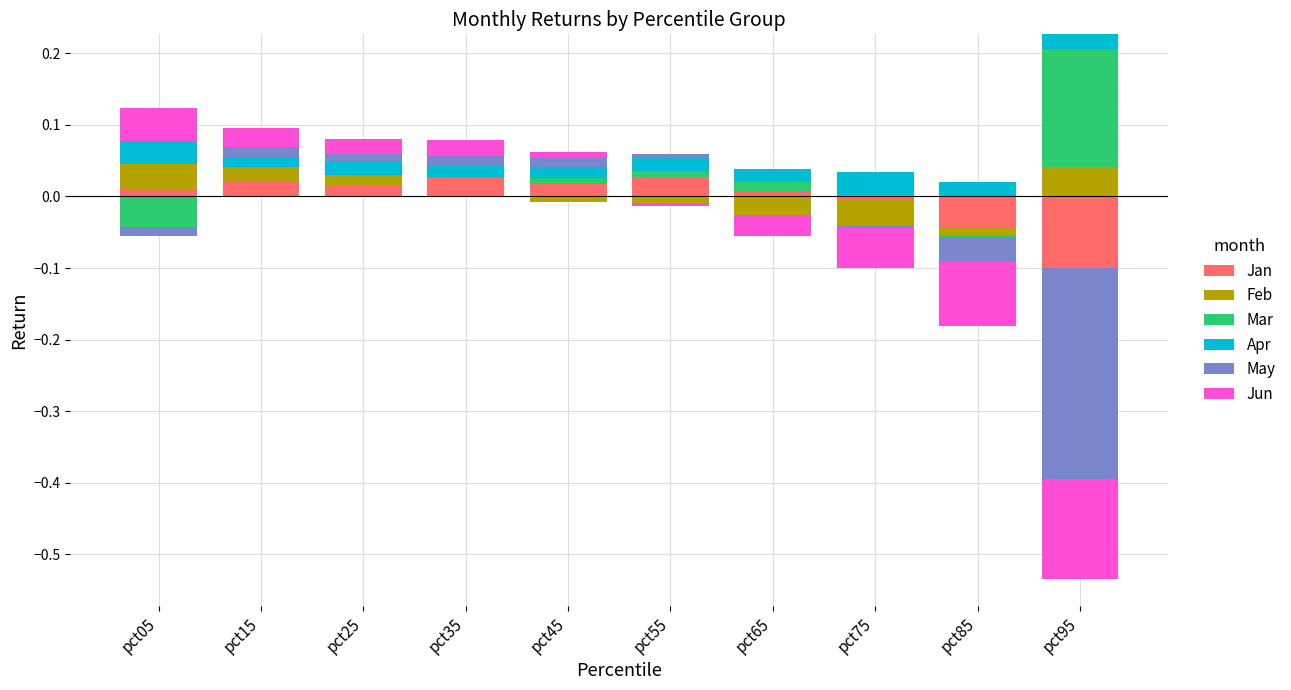

True or false: May has a value of -0.0 at pct75.

False